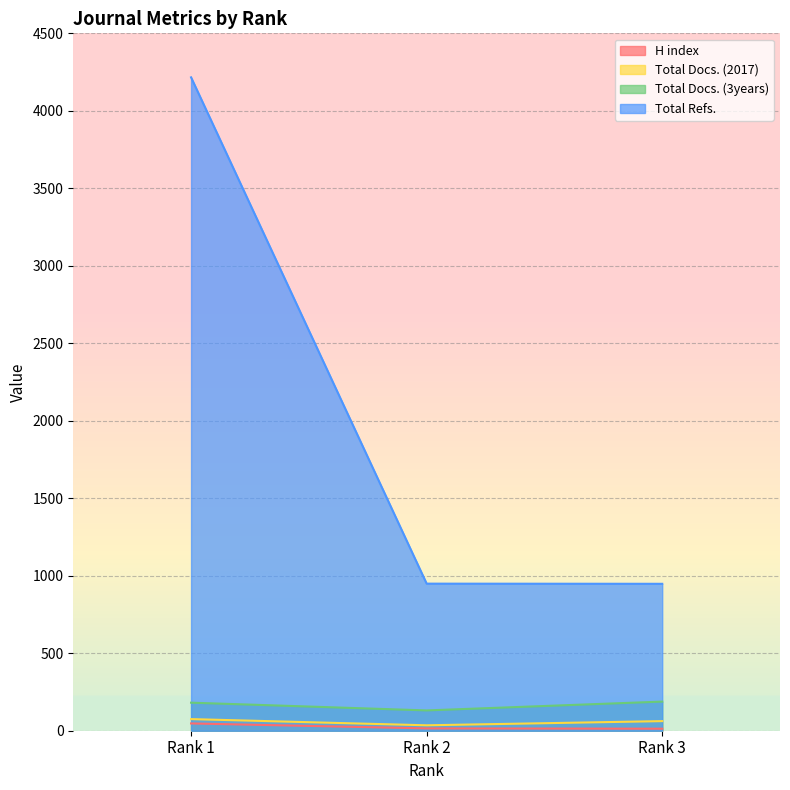

At which label does Total Docs. (2017) reach its peak?

Rank 1